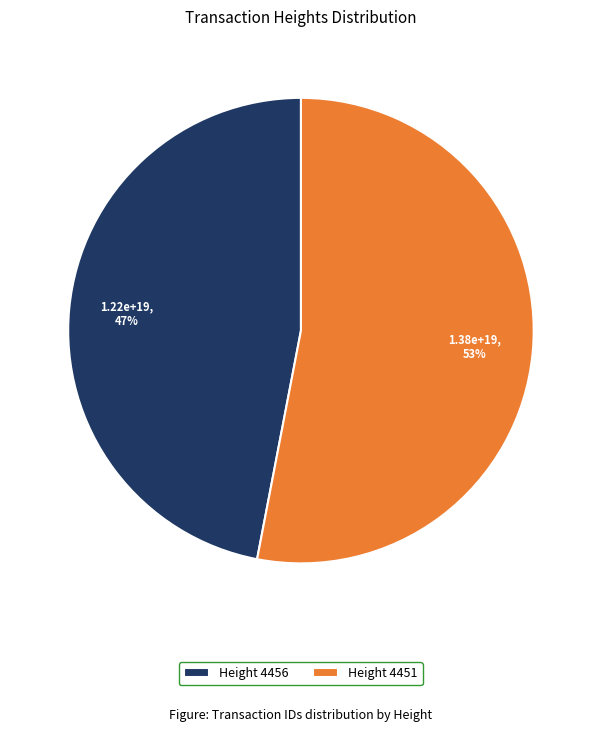

Rank the categories by value from lowest to highest.

Height 4456, Height 4451